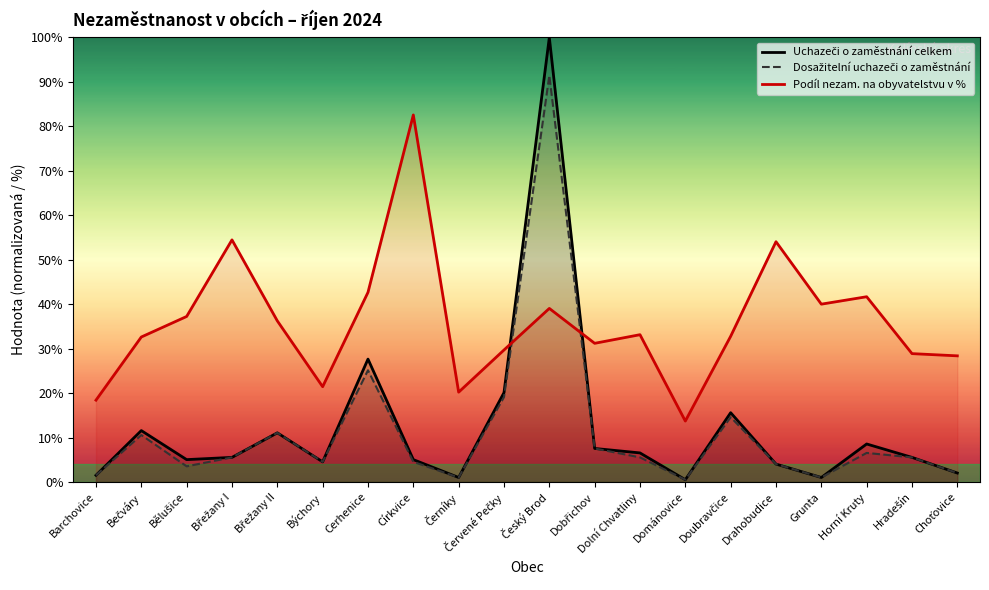

Reading left to right, transcribe all the data shown in this chart.

Uchazeči o zaměstnání celkem: 0.2	1.2	0.5	0.6	1.1	0.5	2.8	0.5	0.1	2.0	10.0	0.8	0.7	0.1	1.6	0.4	0.1	0.9	0.6	0.2
Dosažitelní uchazeči o zaměstnání: 0.2	1.1	0.4	0.6	1.1	0.5	2.5	0.5	0.1	1.9	9.1	0.8	0.6	0.1	1.5	0.4	0.1	0.7	0.6	0.2
Podíl nezam. na obyvatelstvu v %: 1.8	3.3	3.7	5.4	3.6	2.1	4.3	8.3	2.0	3.0	3.9	3.1	3.3	1.4	3.3	5.4	4.0	4.2	2.9	2.8